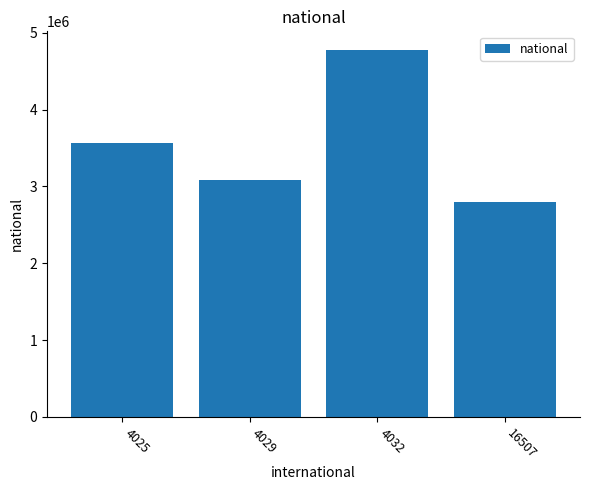

What is the sum of all values?

14223634.2